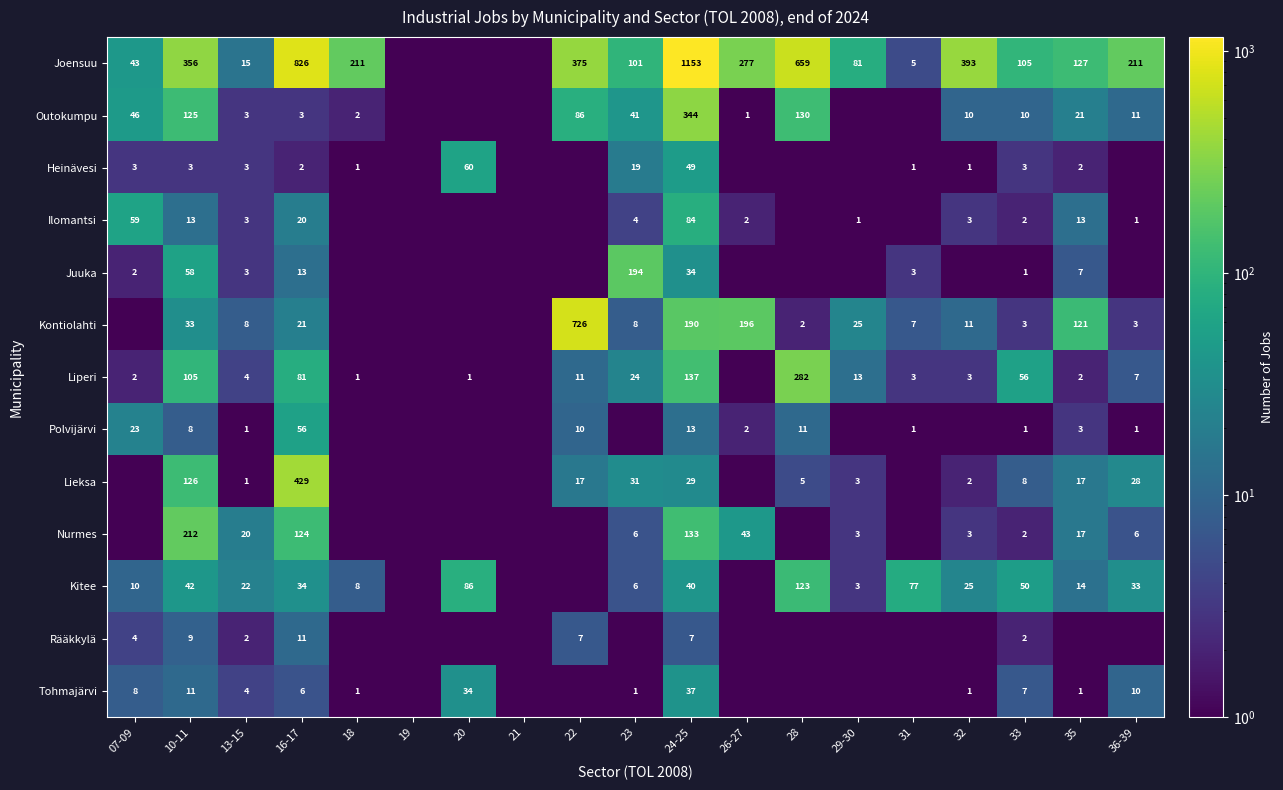

The value of Liperi at 24-25 is 137.0. True or false?

True